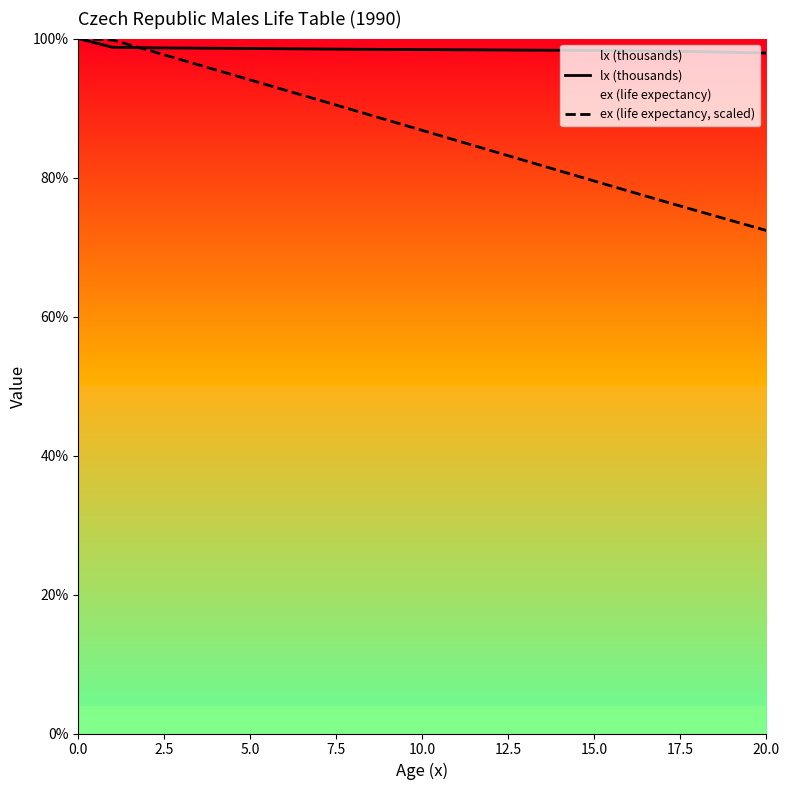

Which series has the widest spread of values?

ex (life expectancy, scaled)